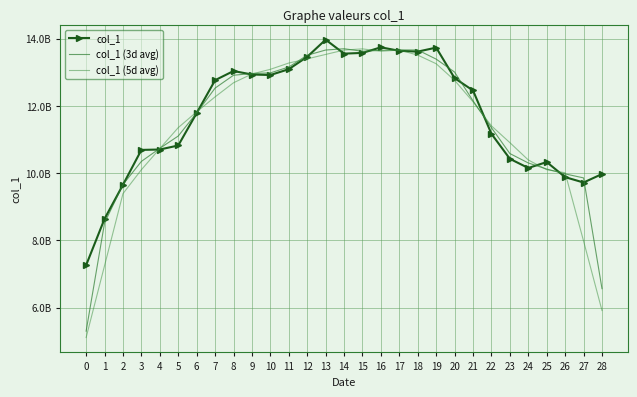

At which category does the chart reach its peak across all series?

13